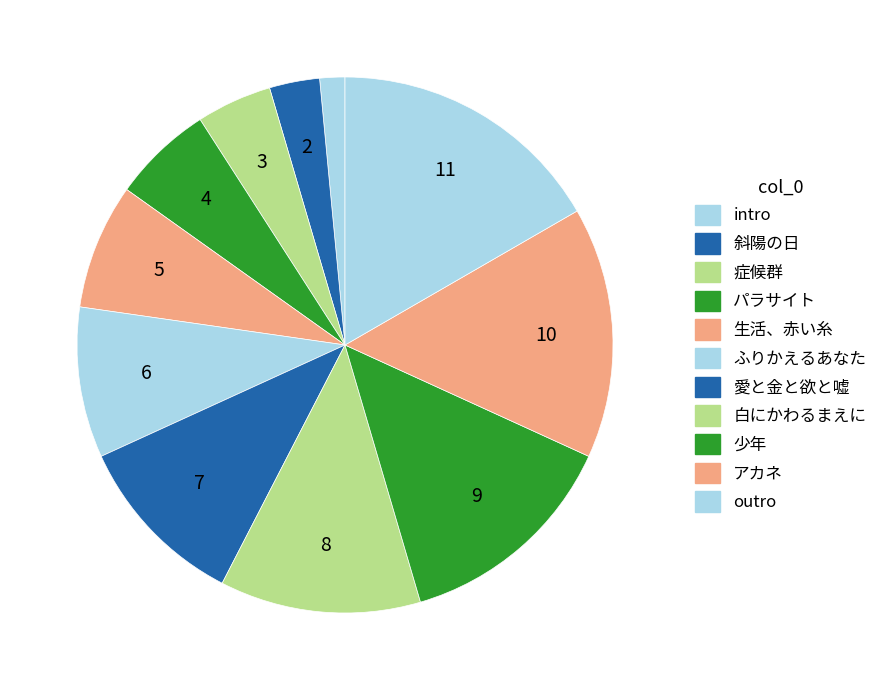

To the nearest percent, what is the difference between the largest and smallest slice percentages?

15%